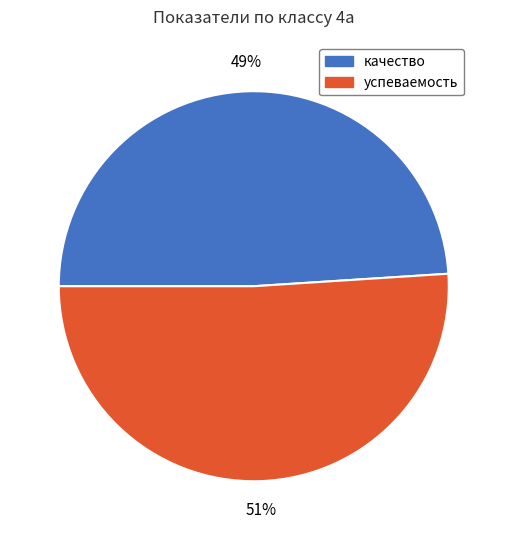

How many slices are in this pie chart?

2